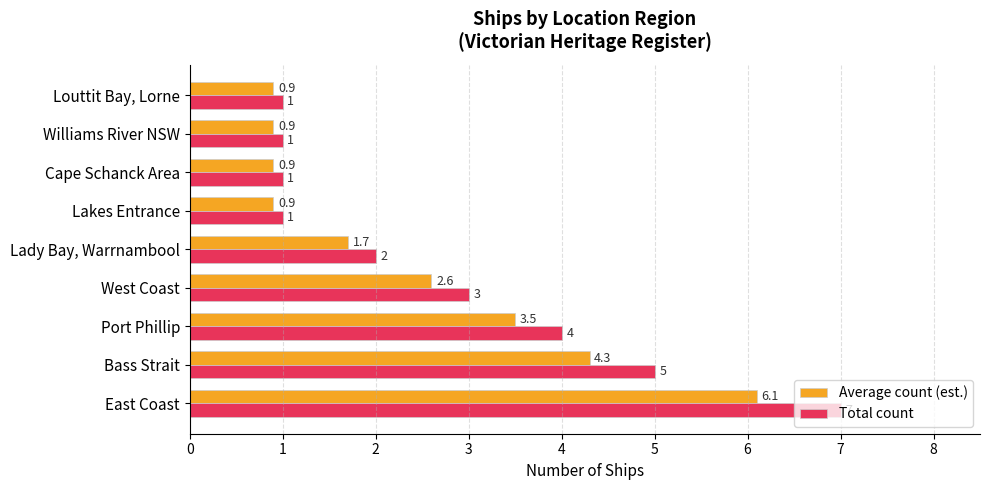

How many distinct data groups are displayed?

2